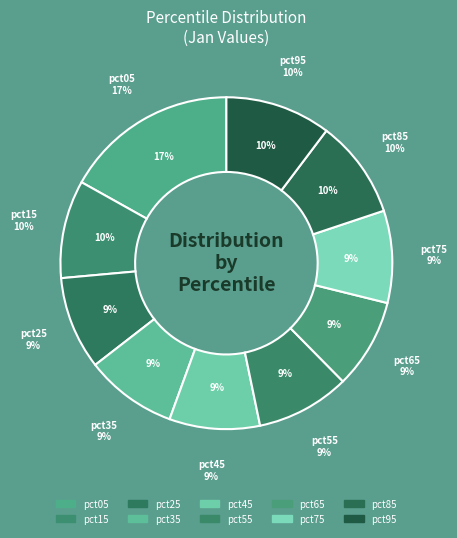

What is the change in value from pct65 to pct95?

+0.1